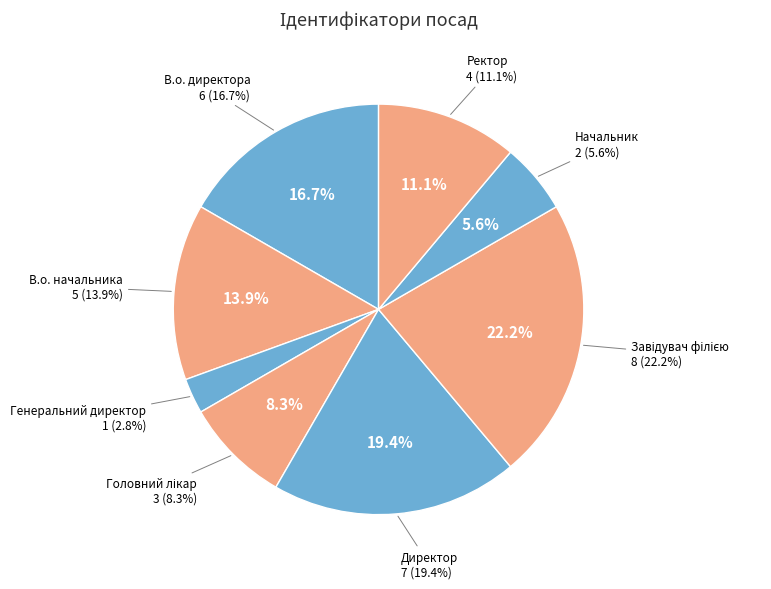

Is there a majority slice in this chart?

No